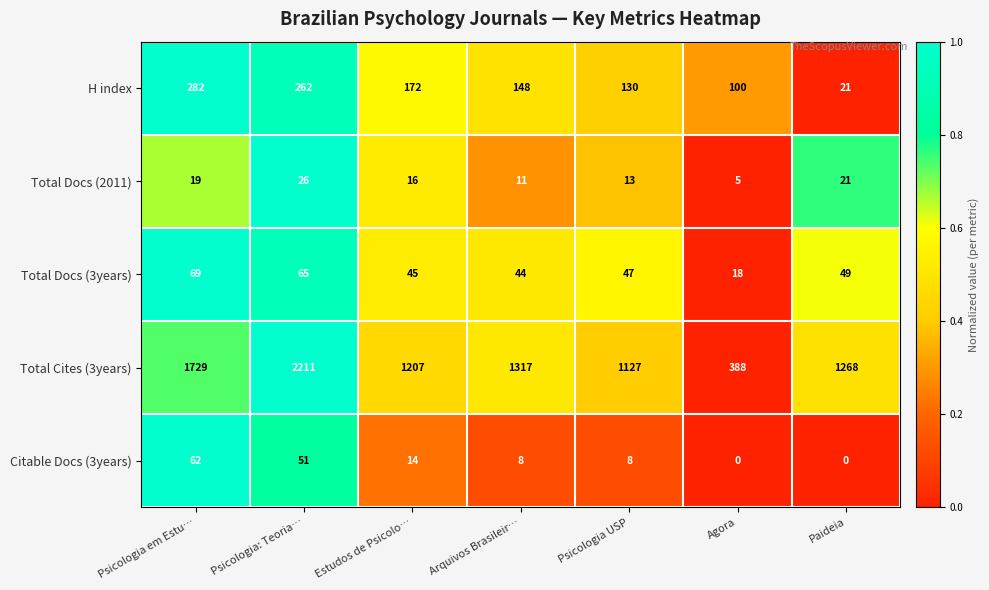

What is the maximum value shown in the chart?

2211